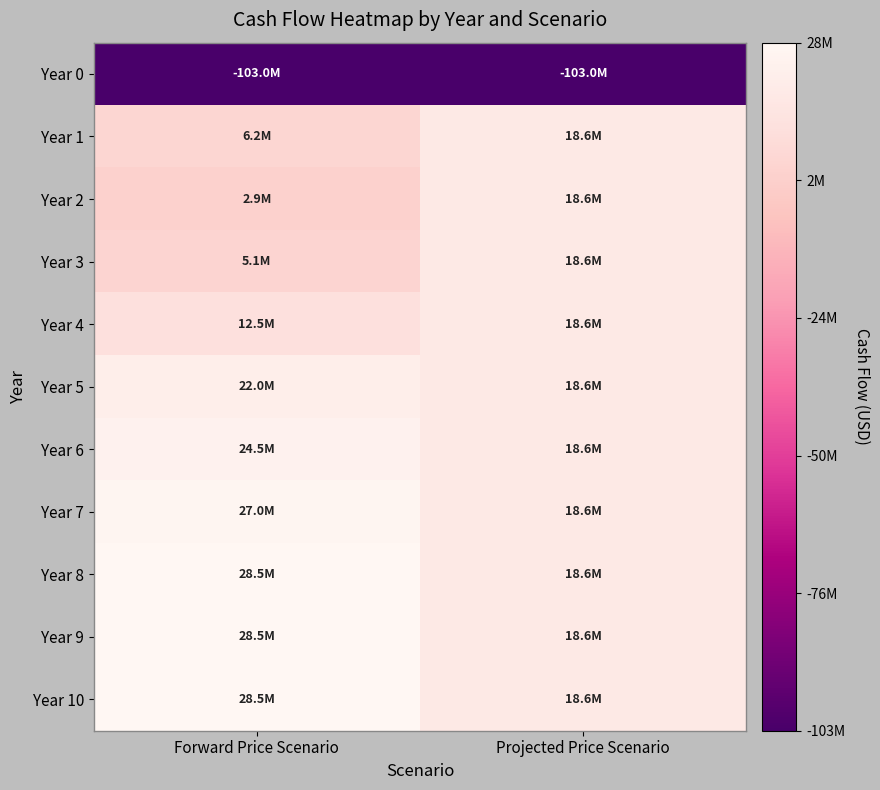

What is the total value across all series at Projected Price Scenario?

82812500.0